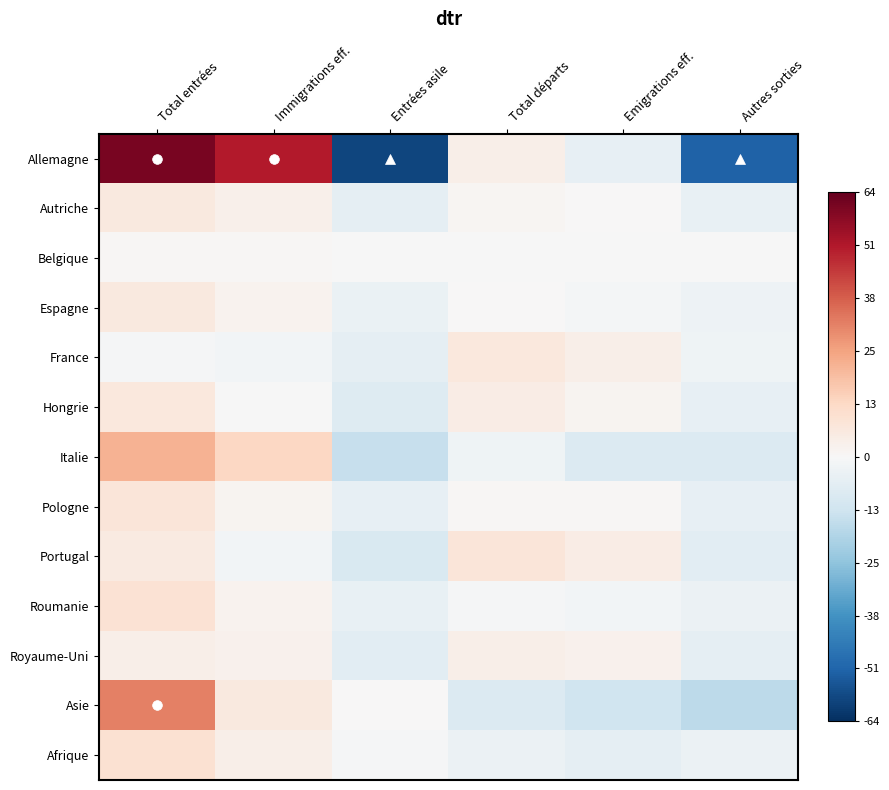

Which category has the lowest value across all series?

Entrées asile